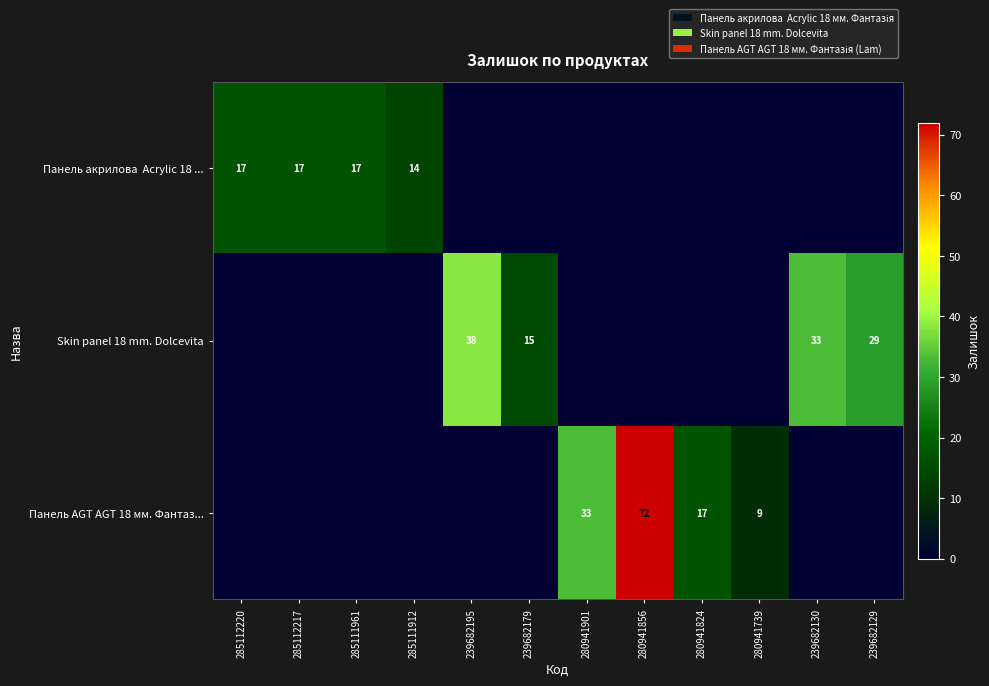

The Skin panel 18 mm. Dolcevita series shows 65 at 239682195. True or false?

False